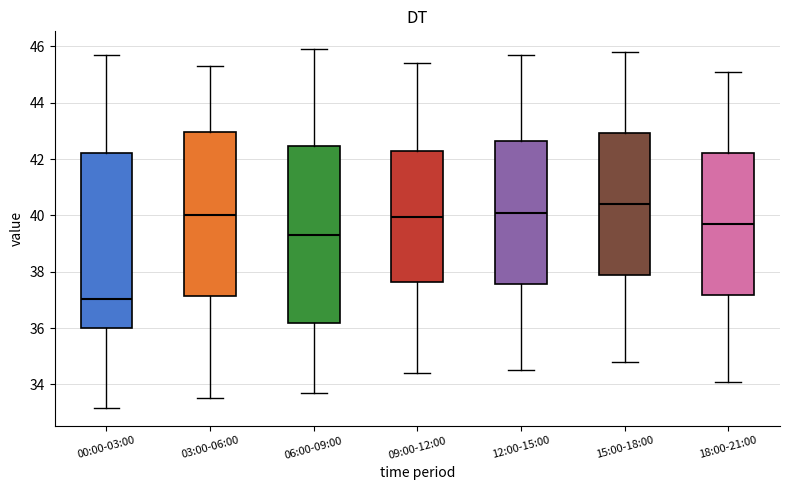

Reading left to right, transcribe this box plot: for each box, give where its median line is, the range the box spans, and where its two whiskers end, as read against the y-axis. The values are not printed on the chart, so give them approximately, as read against the axis.

00:00-03:00: median 37.0, box 36.0 to 42.2, whiskers 33.2 to 45.8
03:00-06:00: median 40.0, box 37.2 to 43.0, whiskers 33.6 to 45.4
06:00-09:00: median 39.4, box 36.2 to 42.4, whiskers 33.8 to 46.0
09:00-12:00: median 40.0, box 37.6 to 42.2, whiskers 34.4 to 45.4
12:00-15:00: median 40.2, box 37.6 to 42.6, whiskers 34.6 to 45.8
15:00-18:00: median 40.4, box 37.8 to 43.0, whiskers 34.8 to 45.8
18:00-21:00: median 39.8, box 37.2 to 42.2, whiskers 34.2 to 45.2